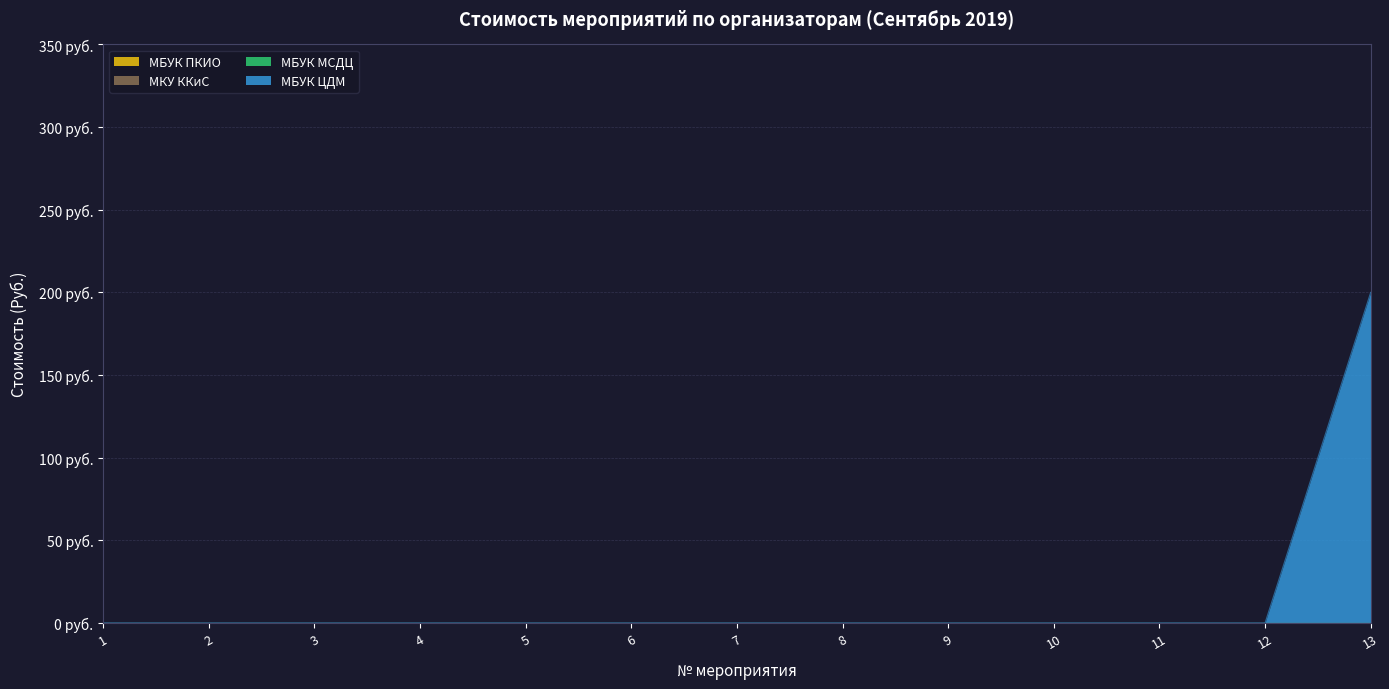

True or false: МБУК ПКИО and МКУ ККиС intersect in this chart.

False